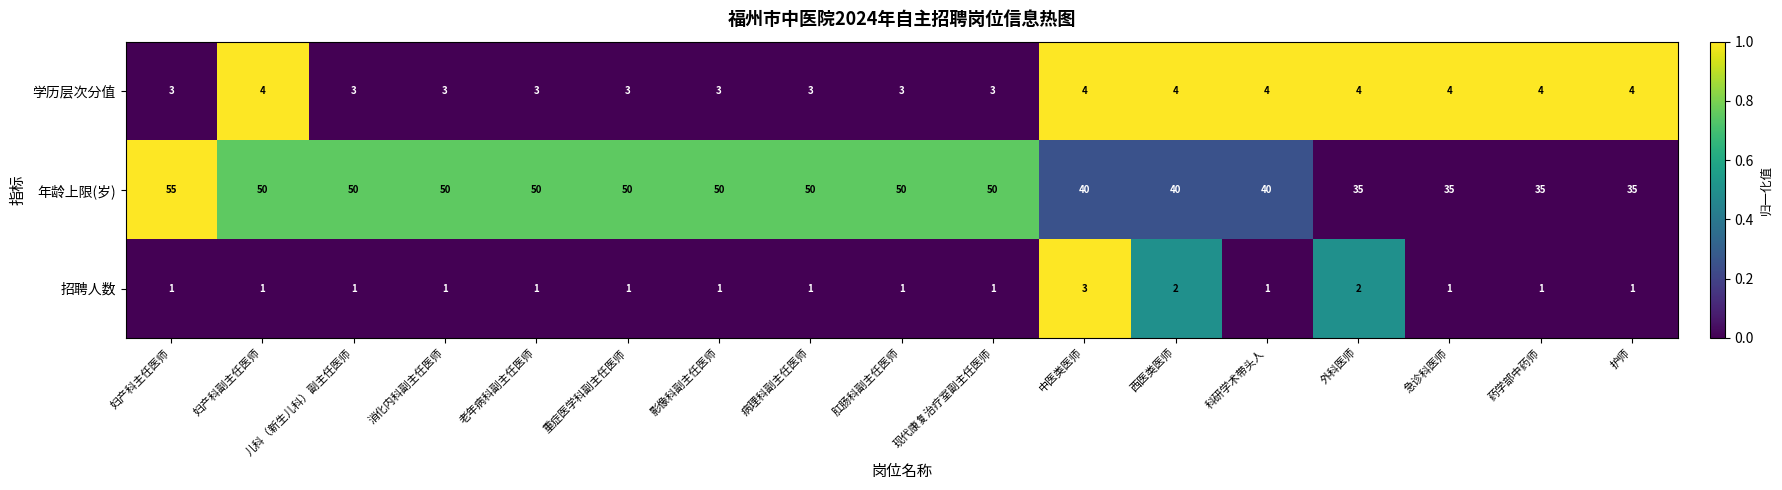

The 学历层次分值 series shows 3 at 妇产科主任医师. True or false?

True